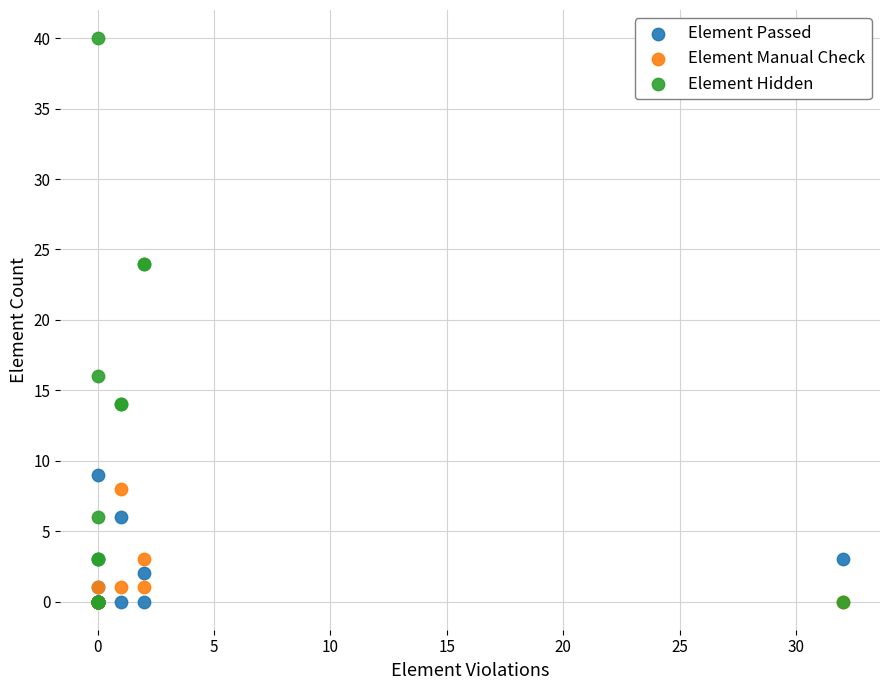

What are all the series names shown in the legend?

Element Passed, Element Manual Check, Element Hidden